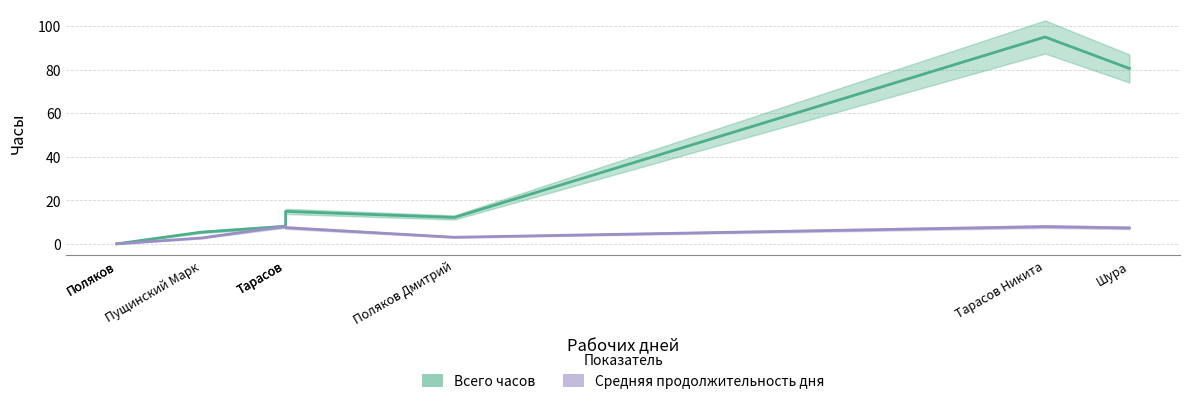

The value at Тарасов is 5.0. True or false?

False